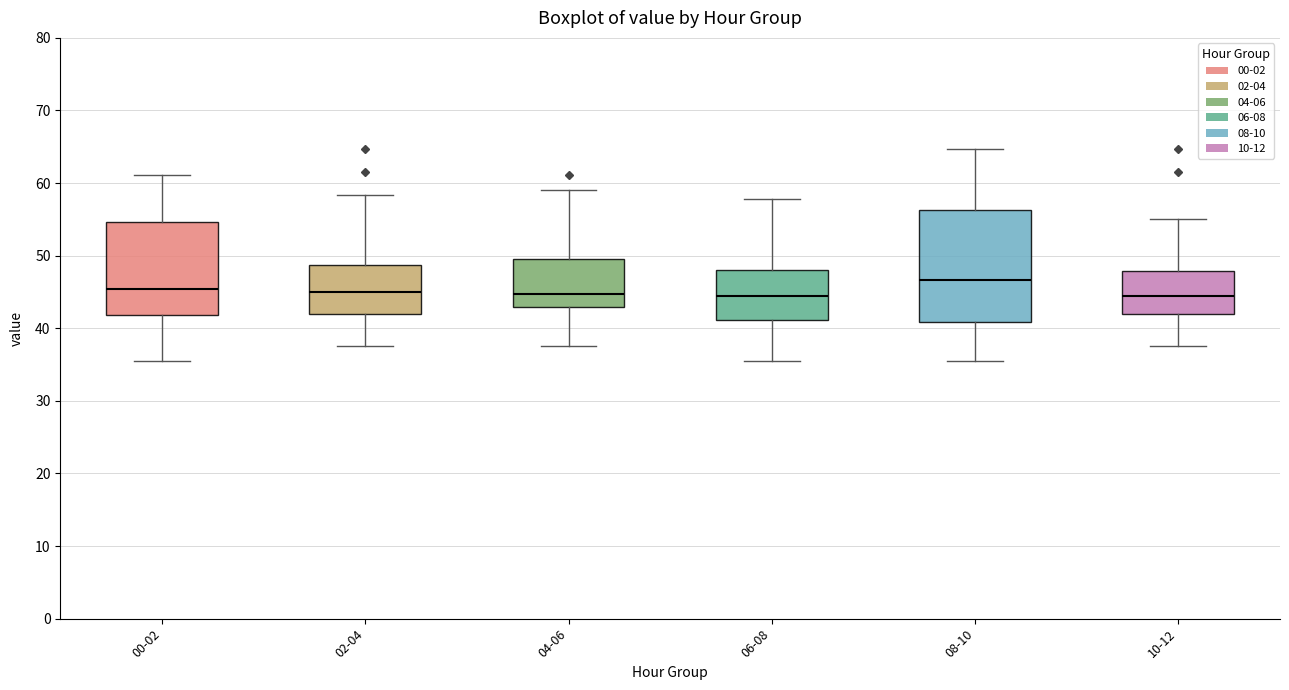

Reading left to right, read every box against the y-axis: the position of its median line, the range the box covers, and the ends of its whiskers. The values are not printed on the chart, so give them approximately, as read against the axis.

00-02: median 45, box 42 to 55, whiskers 36 to 61
02-04: median 45, box 42 to 49, whiskers 38 to 58
04-06: median 45, box 43 to 50, whiskers 38 to 59
06-08: median 44, box 41 to 48, whiskers 36 to 58
08-10: median 47, box 41 to 56, whiskers 36 to 65
10-12: median 44, box 42 to 48, whiskers 38 to 55